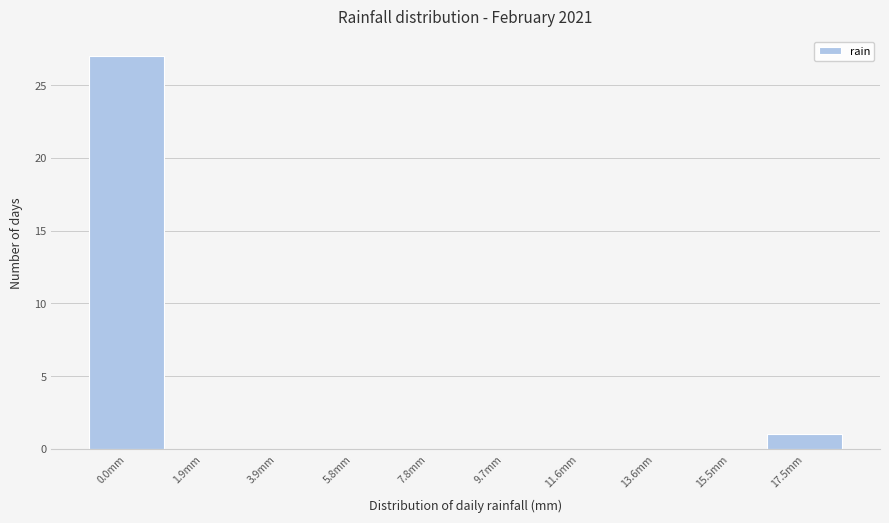

Reading right to left, extract all data points from this chart.

17.5mm=1	15.5mm=0	13.6mm=0	11.6mm=0	9.7mm=0	7.8mm=0	5.8mm=0	3.9mm=0	1.9mm=0	0.0mm=27